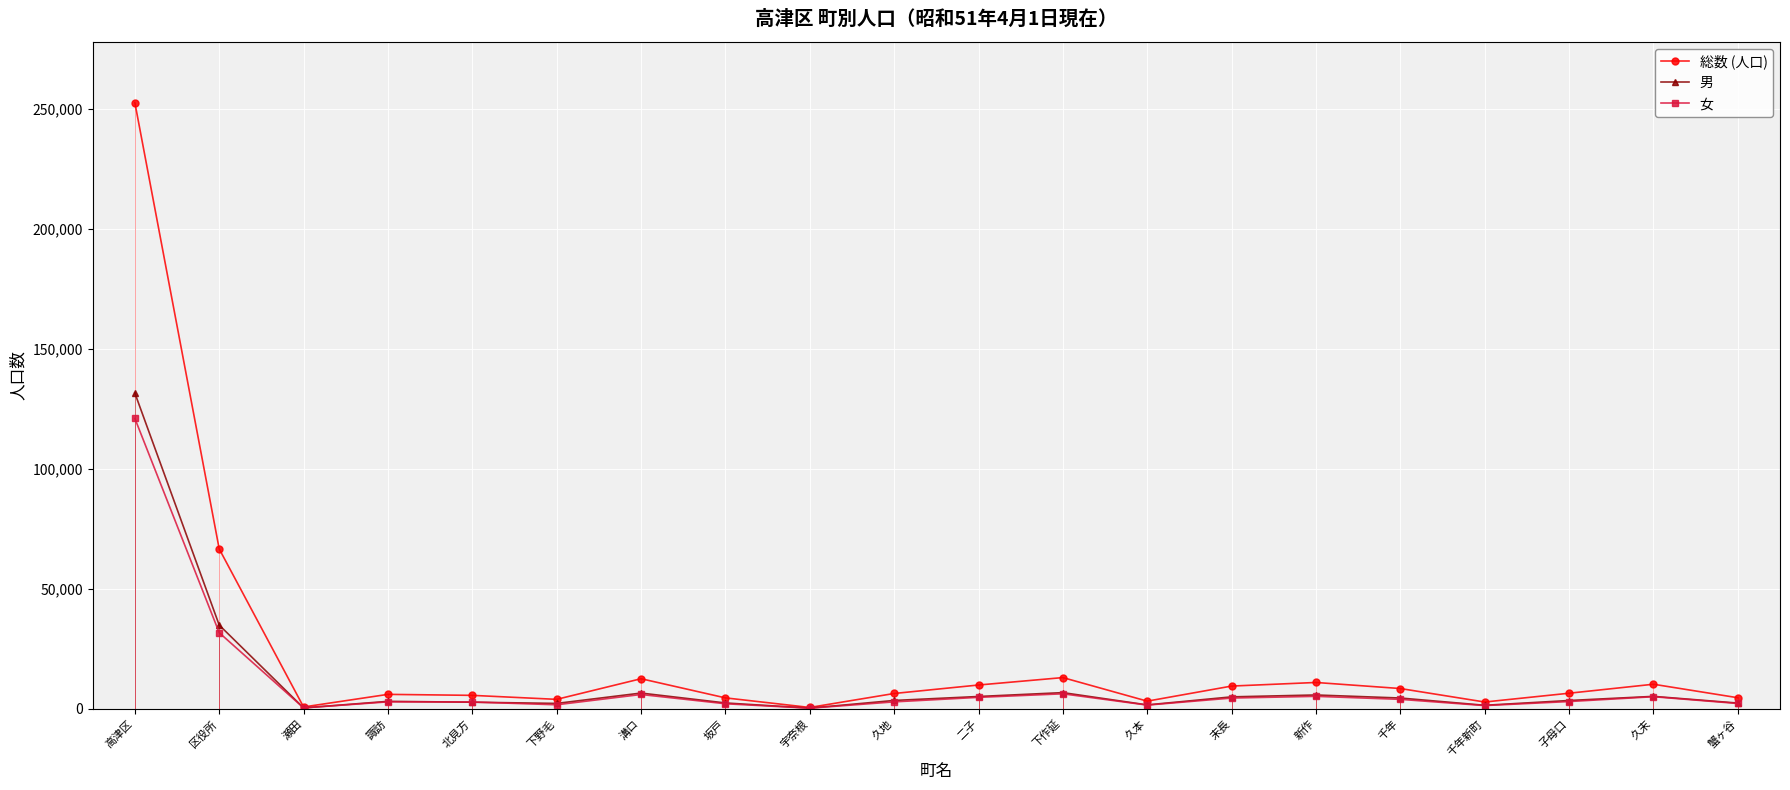

How many distinct data groups are displayed?

3